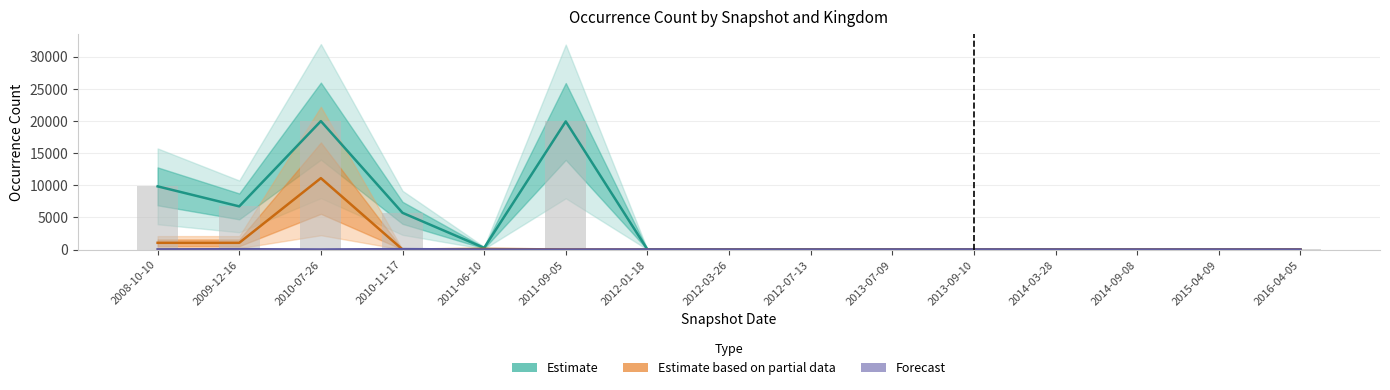

Rank the series at 2012-01-18 from lowest to highest value.

Estimate based on partial data (line), Forecast (line), Estimate (line), Raw count